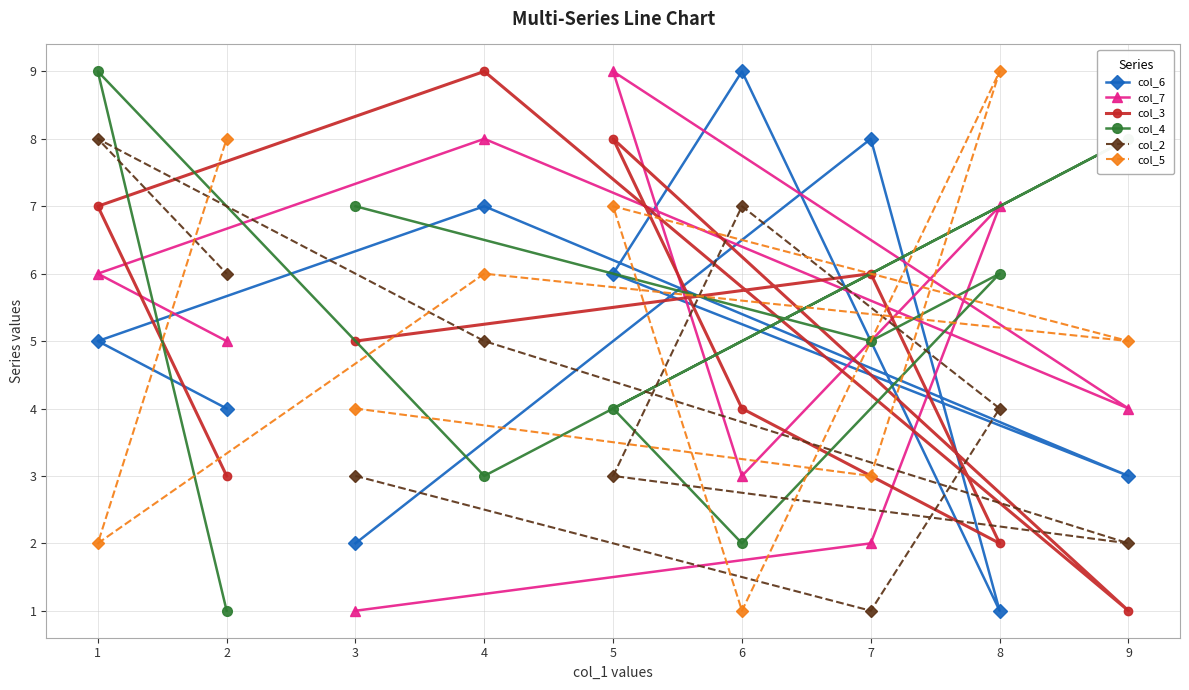

In col_3, how many points are lower than both neighbors (excluding endpoints)?

2